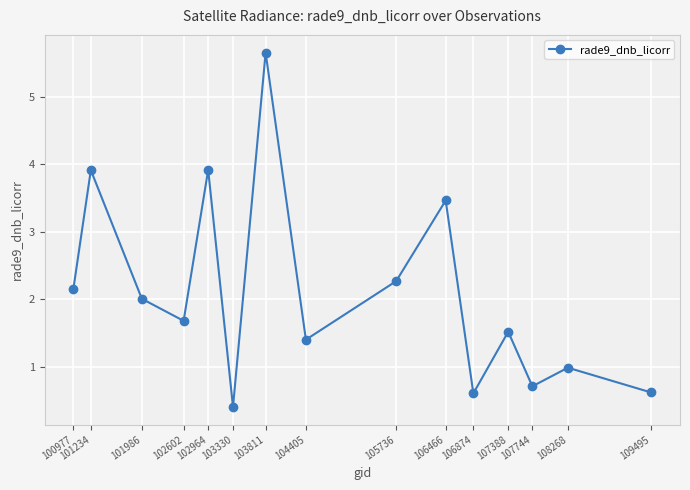

What is the approximate value at 100977?

2.2